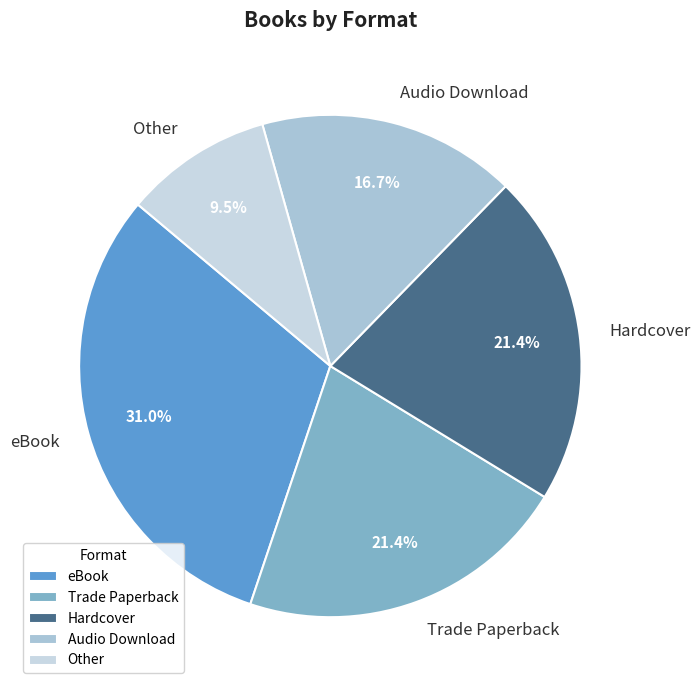

Combined, do eBook and Other account for over 50%?

No